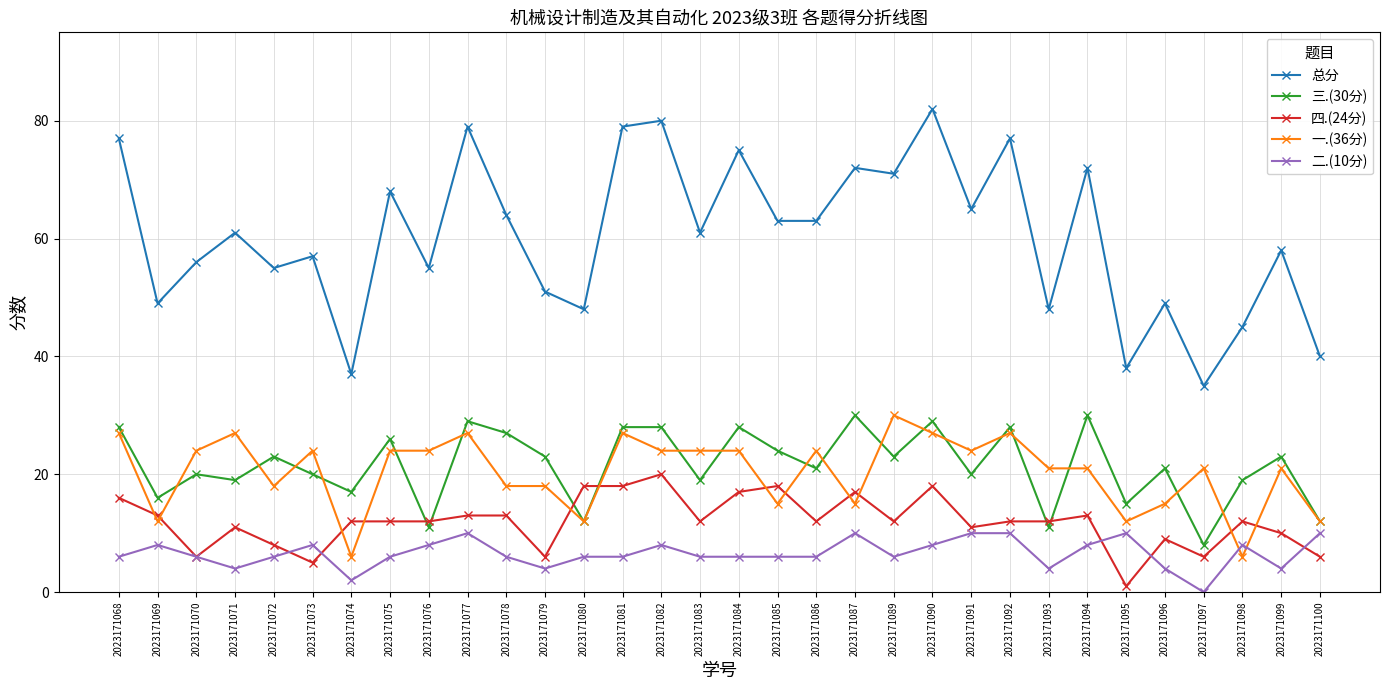

How many series are shown in this chart?

5